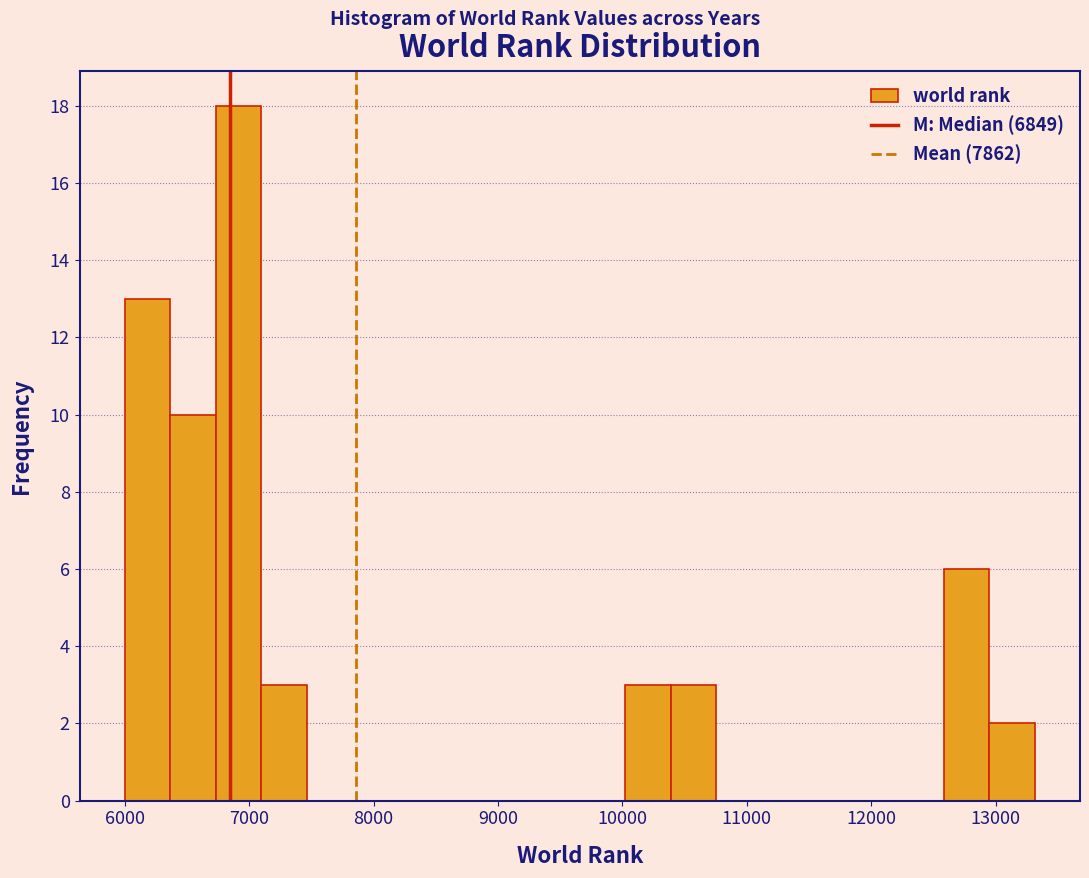

Around what value on the x-axis is the tallest bar? Give the approximate position of its centre, as read against the axis.

6900